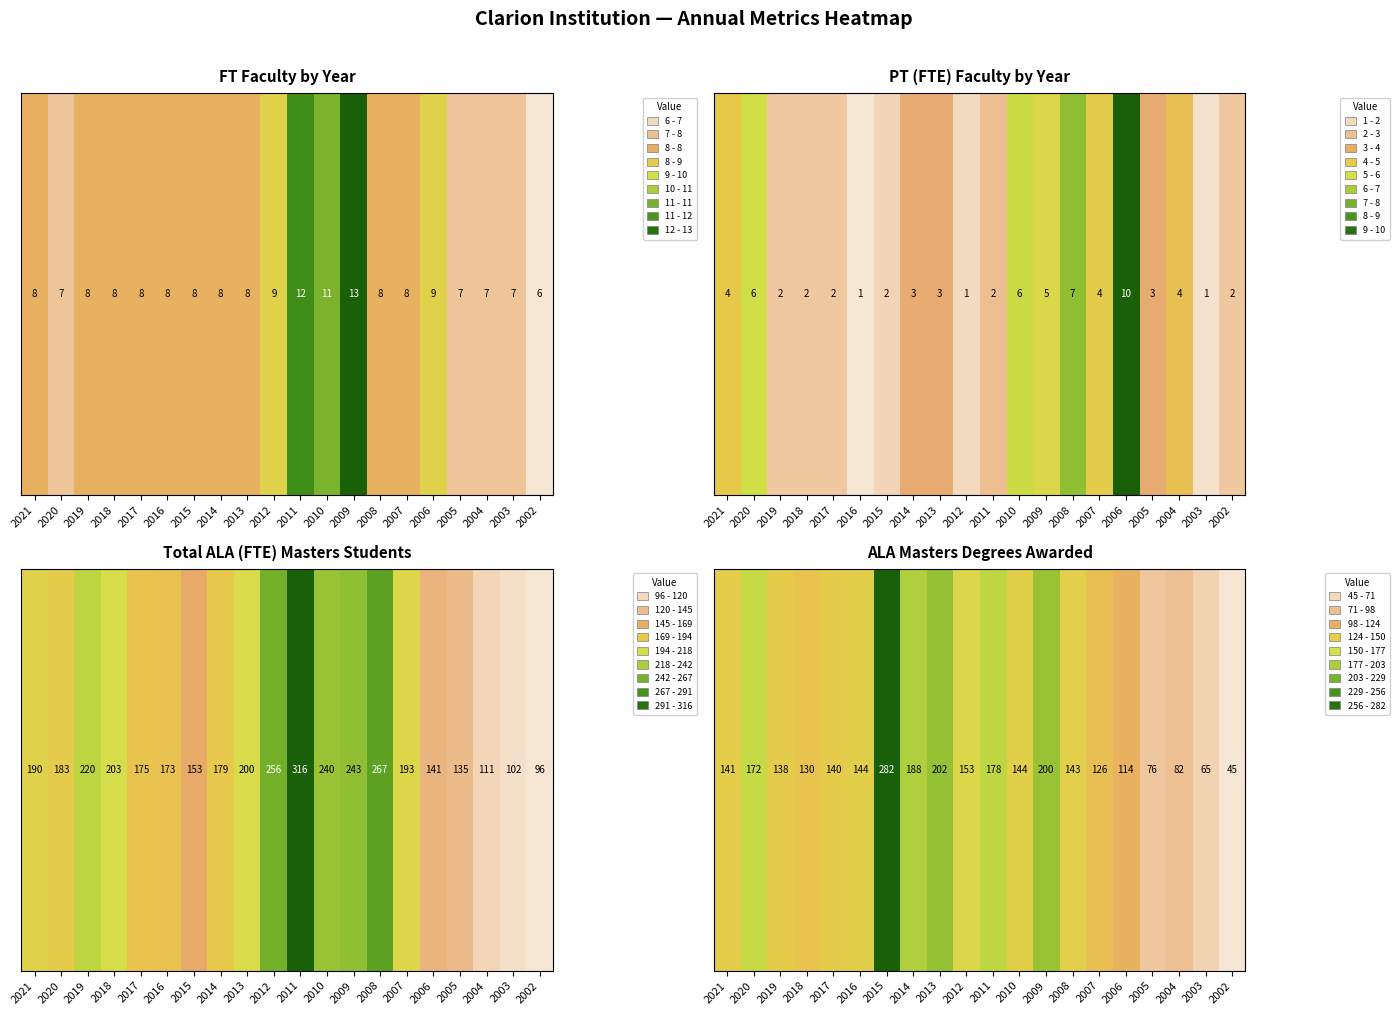

The value at 2008 is 236. True or false?

False